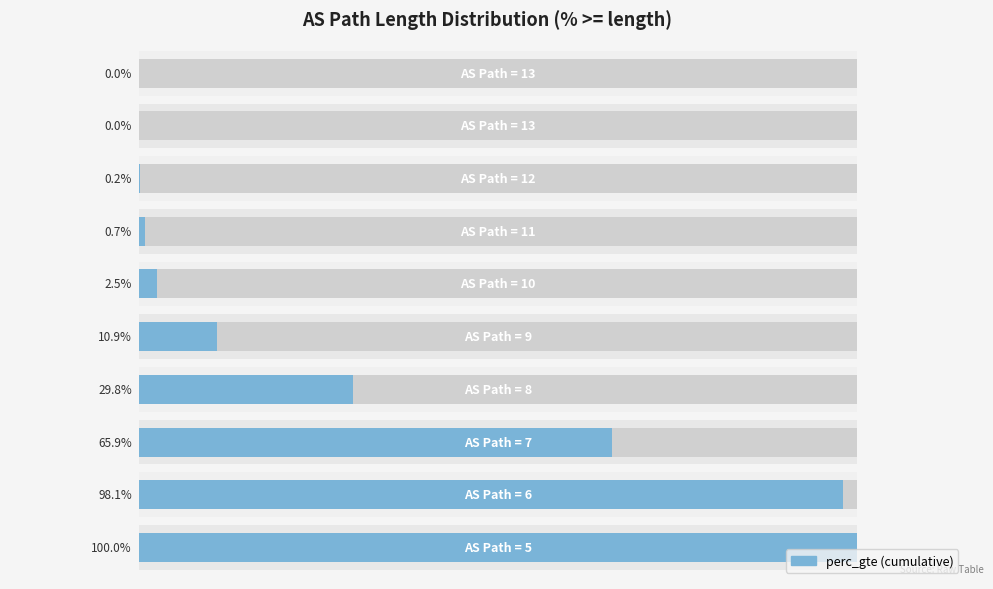

What is the sum of all values?

3.1